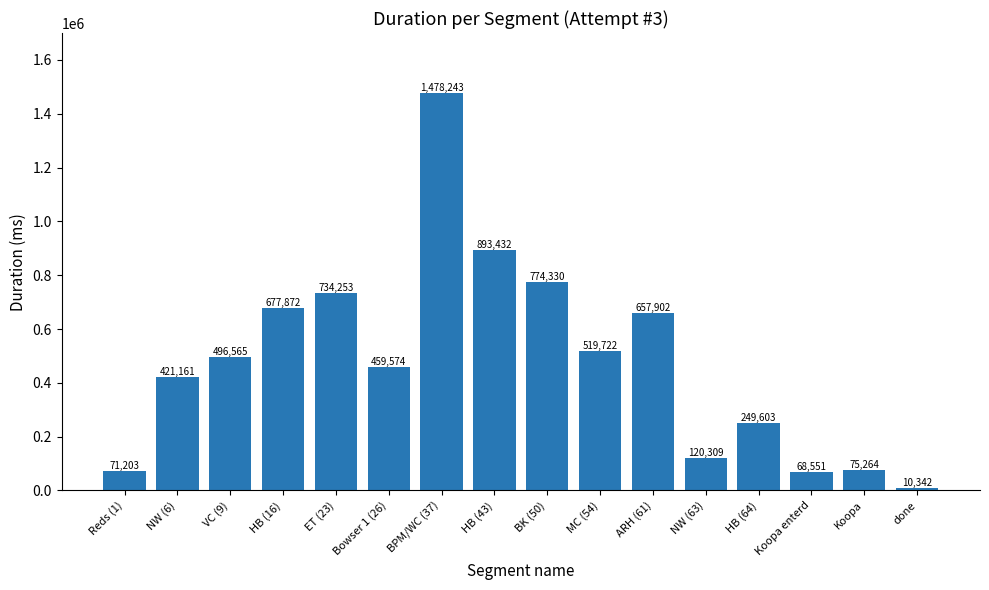

What is the difference between the values at BK (50) and Reds (1)?

703127